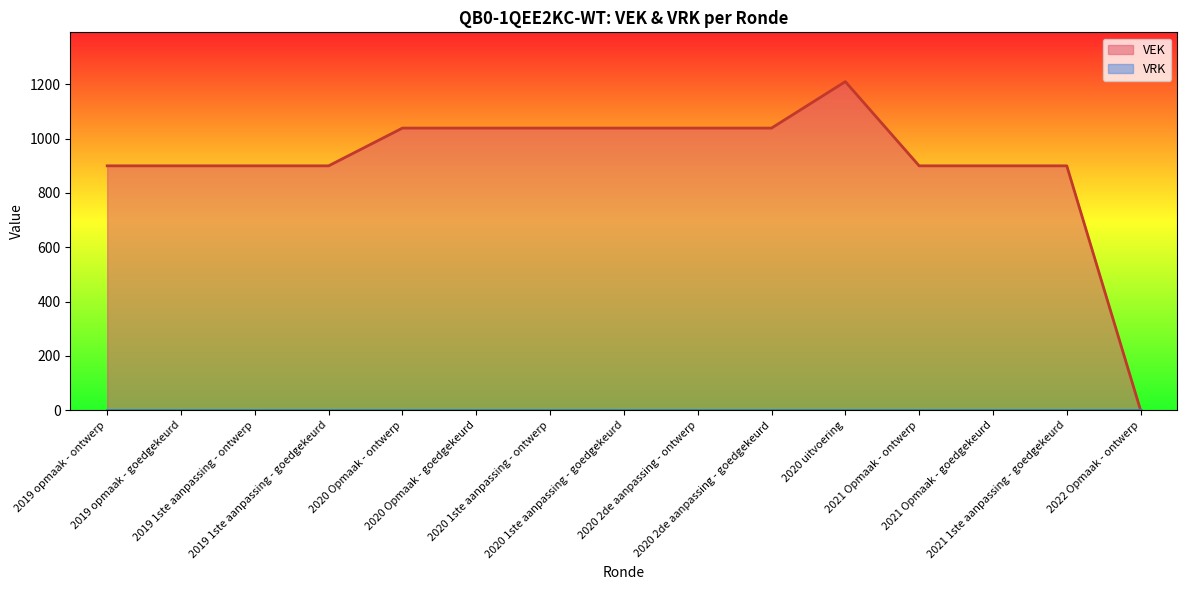

The value at 2021 Opmaak - goedgekeurd is 900. True or false?

True